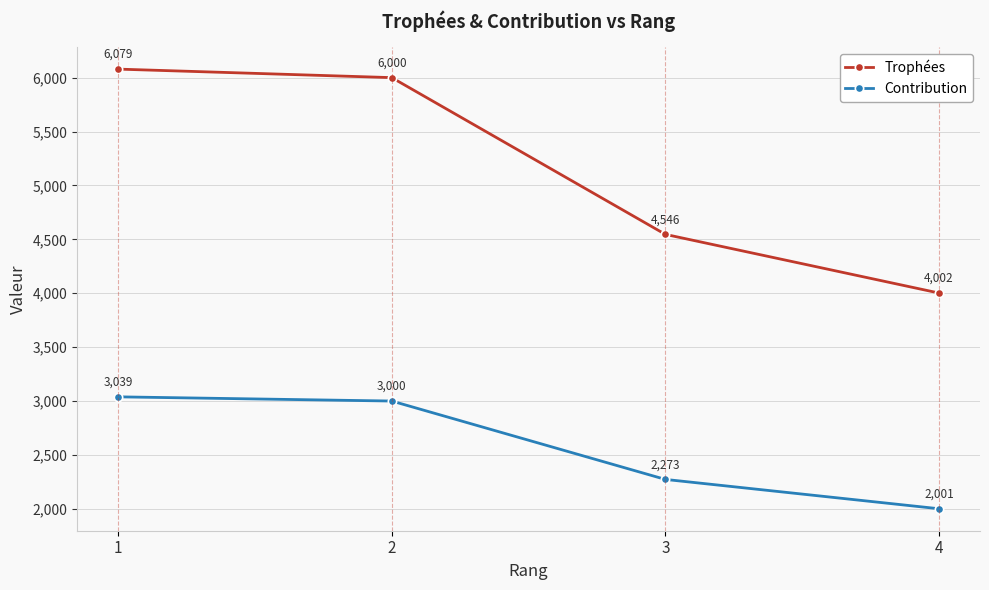

How many data points in Trophées are less than 6000?

2